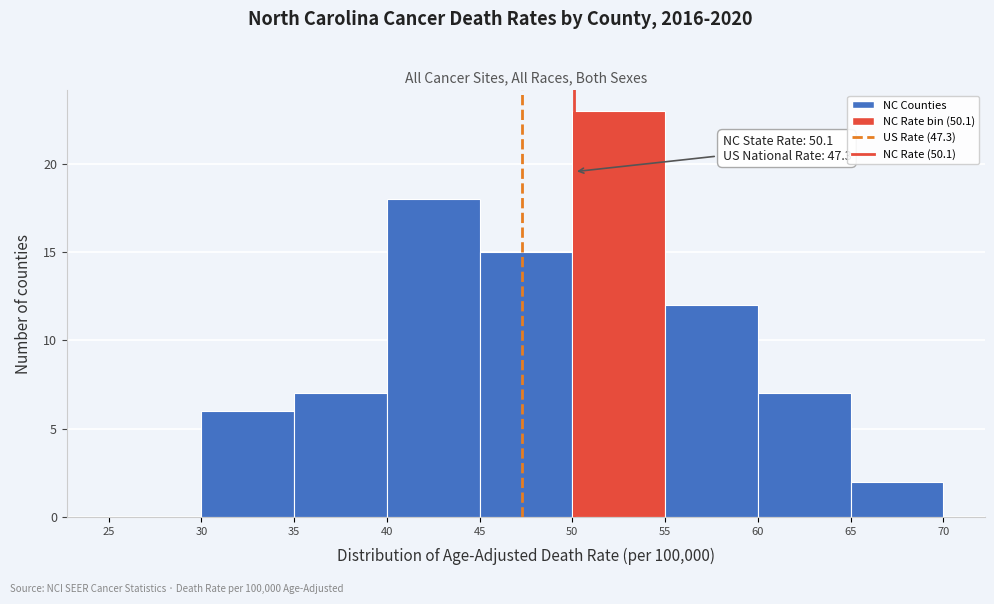

Over which range of the x-axis is the bar tallest?

50 to 55